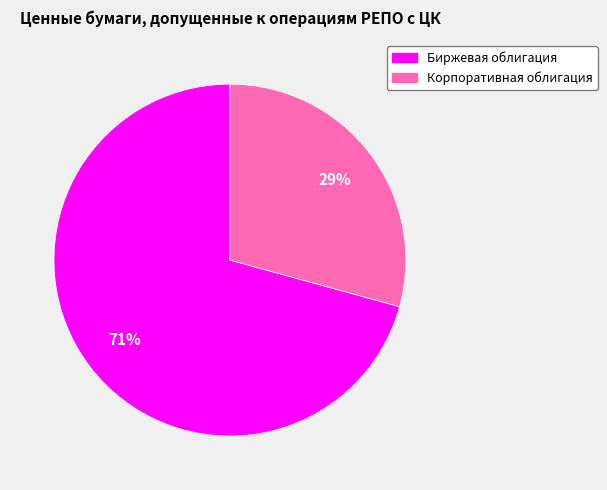

Is the sum of Биржевая облигация and Корпоративная облигация greater than half?

Yes